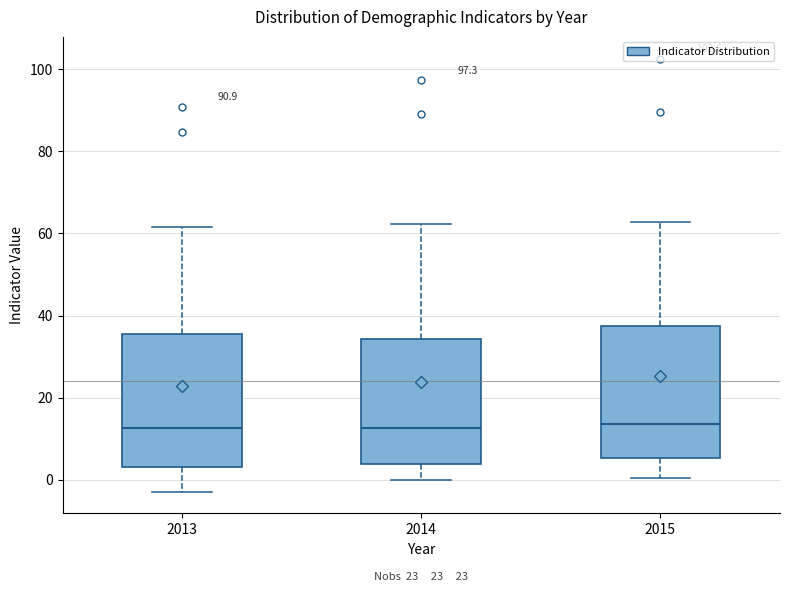

Reading left to right, transcribe this box plot: for each box, give where its median line is, the range the box spans, and where its two whiskers end, as read against the y-axis. The values are not printed on the chart, so give them approximately, as read against the axis.

2013: median 12, box 4 to 36, whiskers -2 to 62
2014: median 12, box 4 to 34, whiskers 0 to 62
2015: median 14, box 6 to 38, whiskers 0 to 62